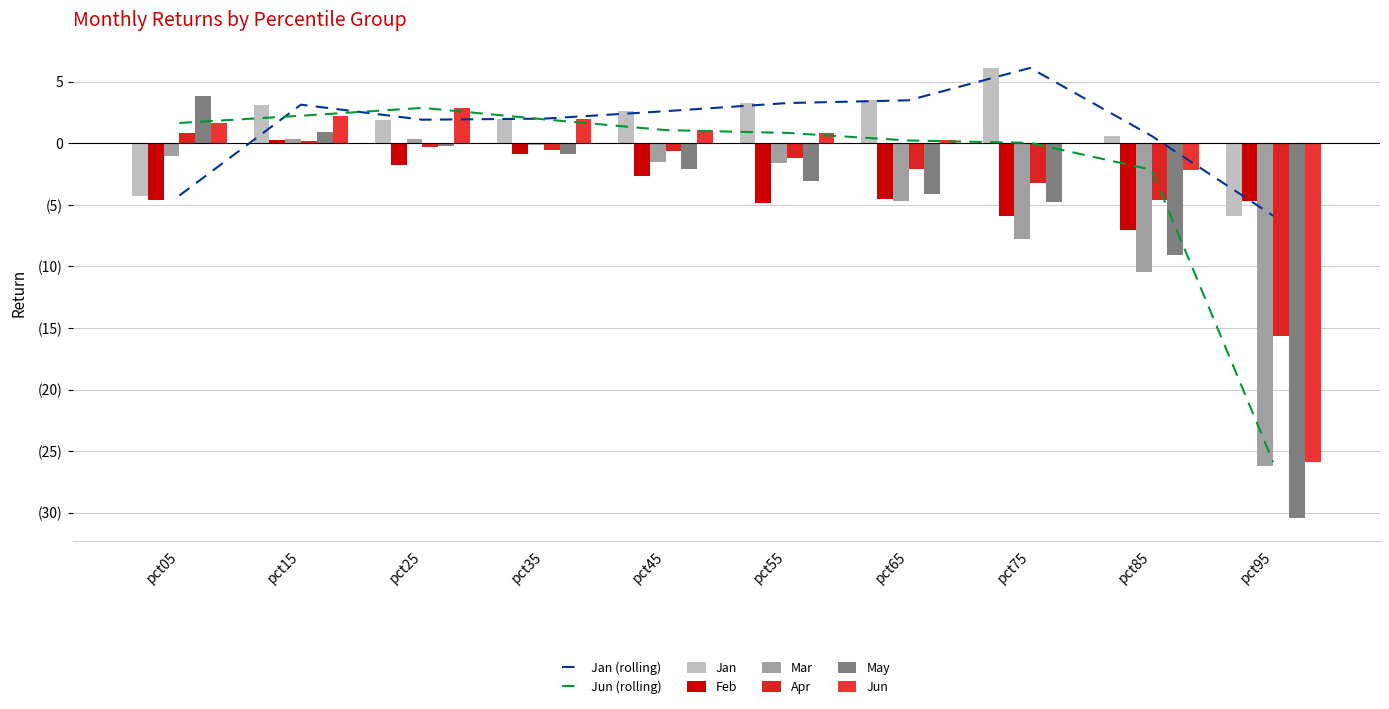

List the series in order of their peak value, lowest first.

Feb, Mar, Apr, Jun, May, Jan